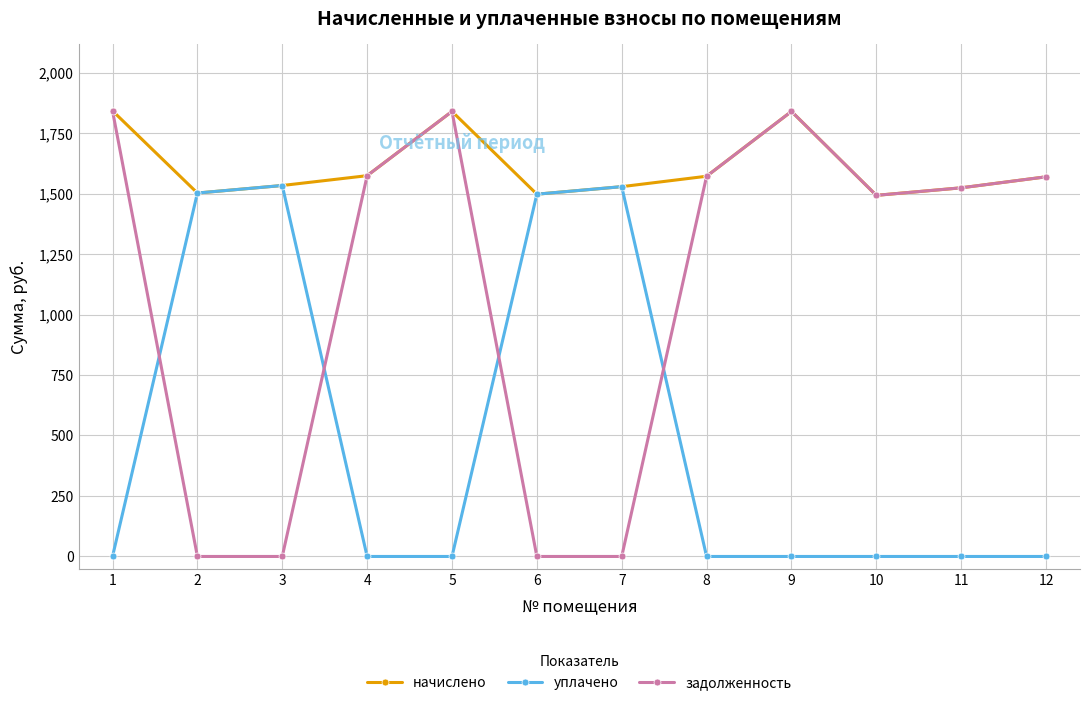

What is the sum of all начислено values?

19313.0